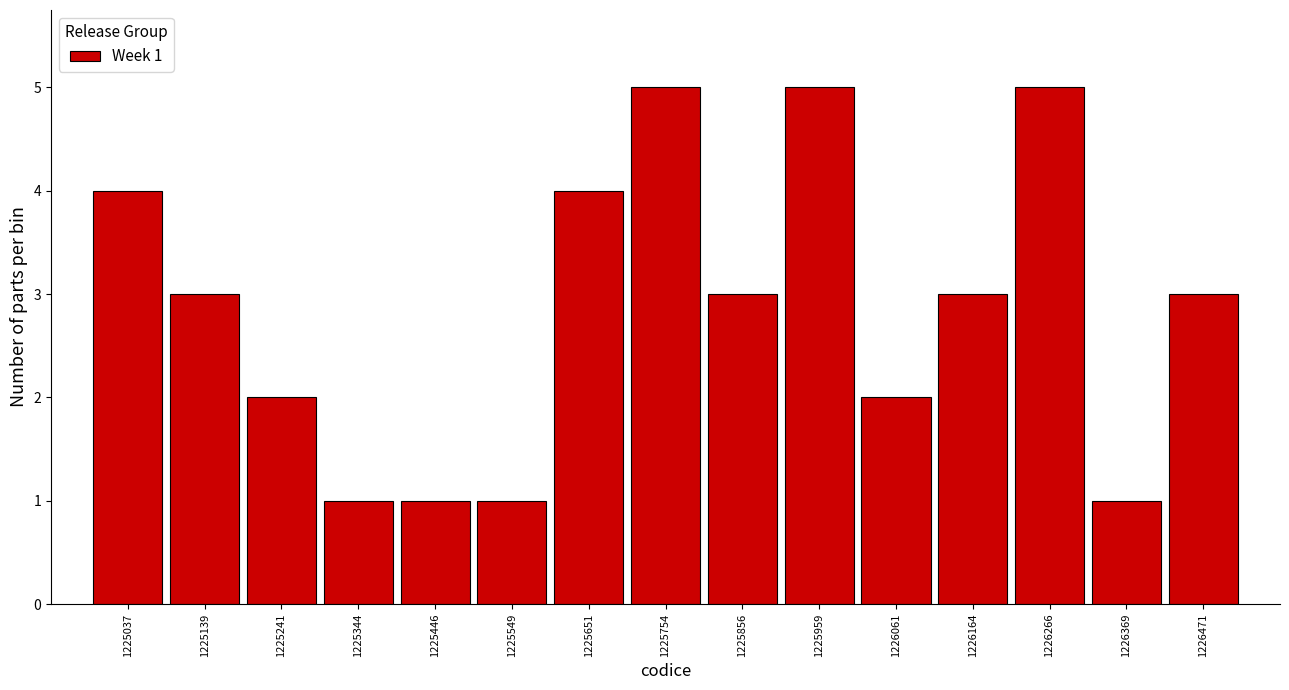

Reading right to left, what are all the values shown in this chart?

3	1	5	3	2	5	3	5	4	1	1	1	2	3	4